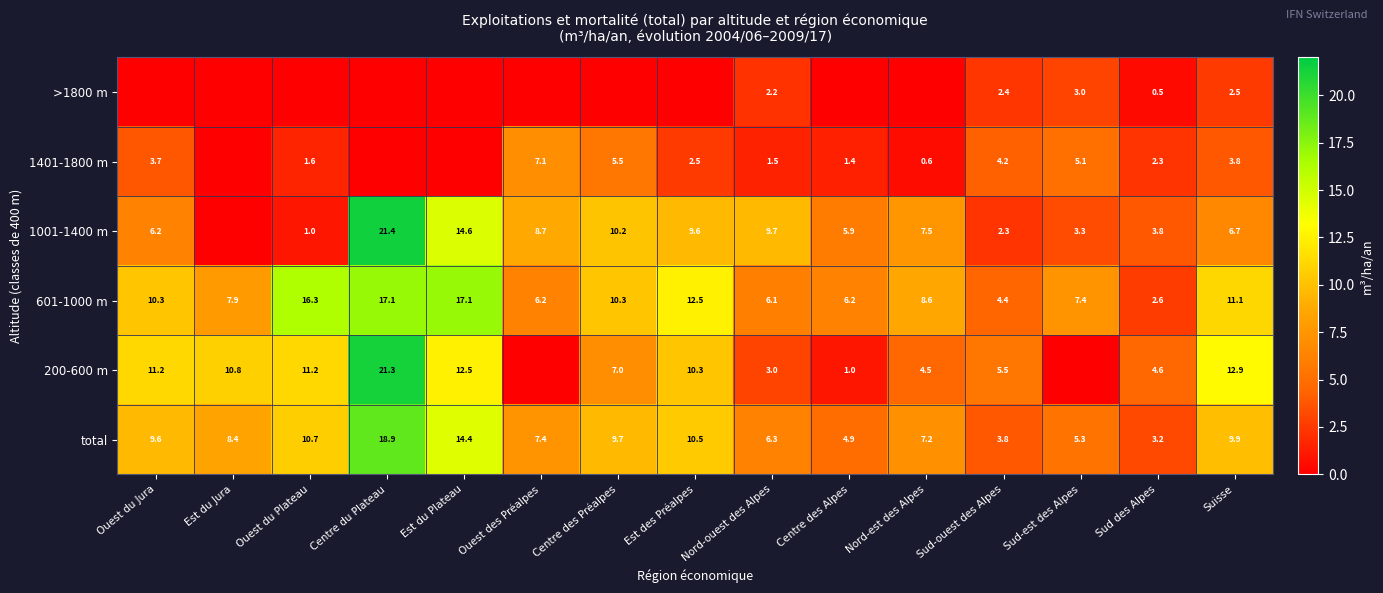

What is the total value across all series at Sud-est des Alpes?

24.1